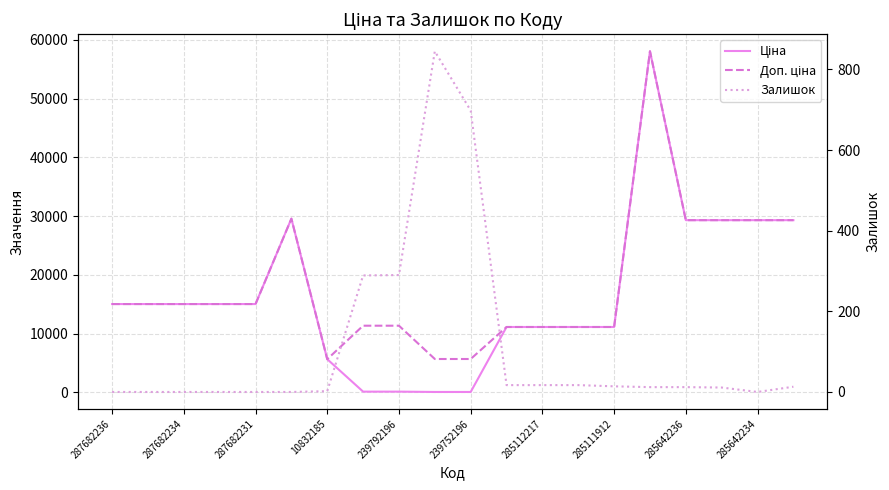

Which series changed the most between 287682236 and 11?

Ціна